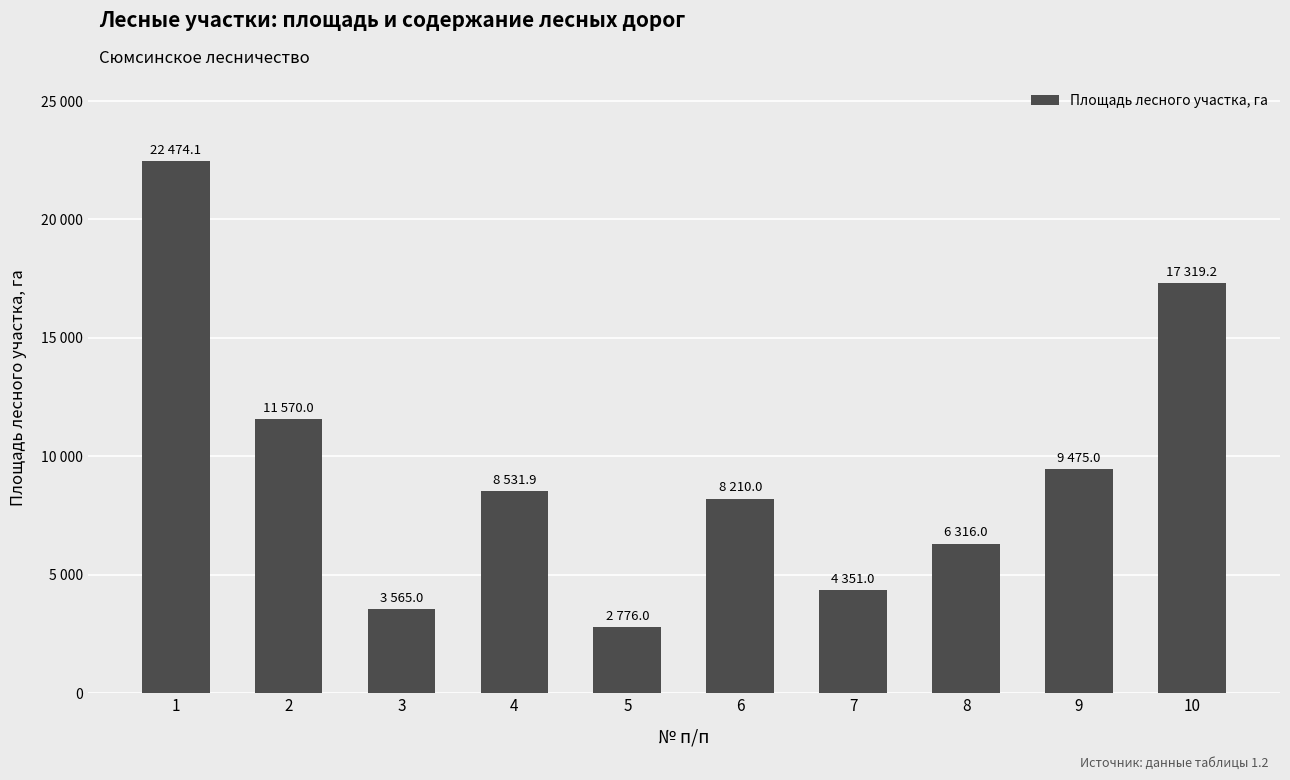

Reading left to right, what are all the values shown in this chart?

1=22474.1	2=11570.0	3=3565.0	4=8531.9	5=2776.0	6=8210.0	7=4351.0	8=6316.0	9=9475.0	10=17319.2